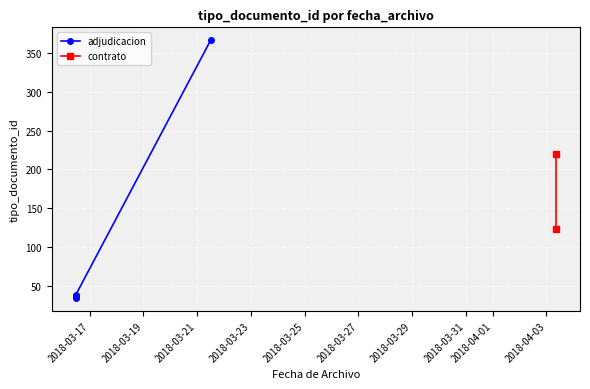

What is the label of the 2nd point from the right?

2018-04-03 08:31:46